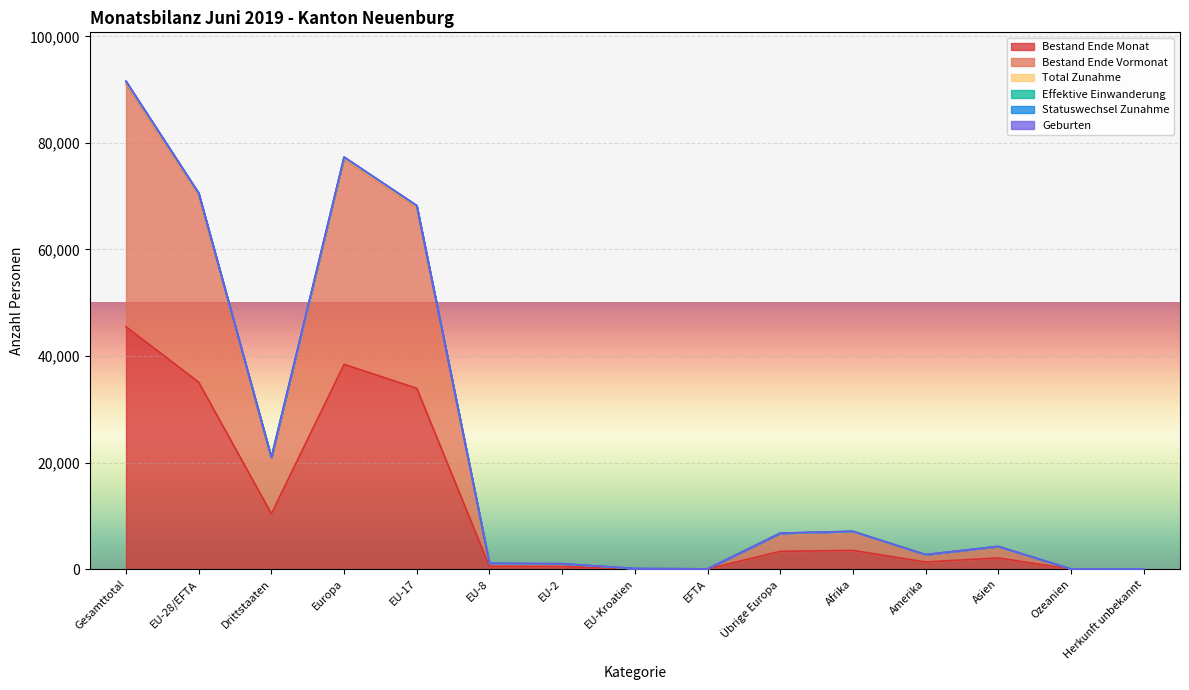

True or false: Geburten and Total Zunahme intersect in this chart.

False